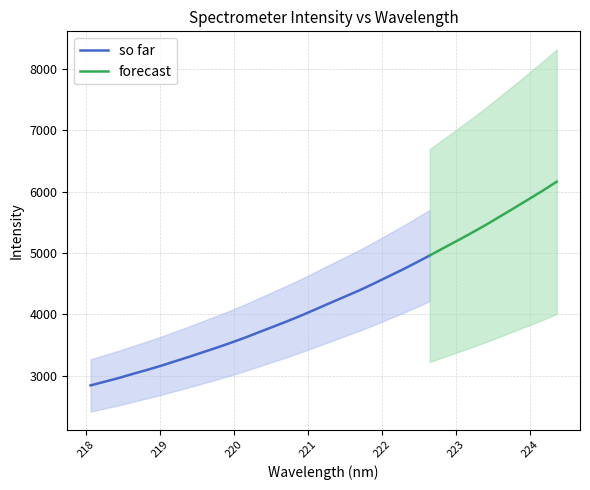

What is the label of the 9th point from the right?

222.8355